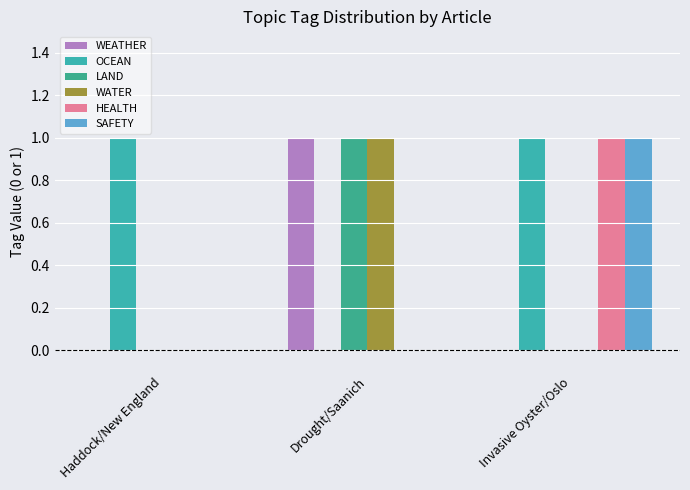

At which label is HEALTH closest to 0?

Haddock/New England